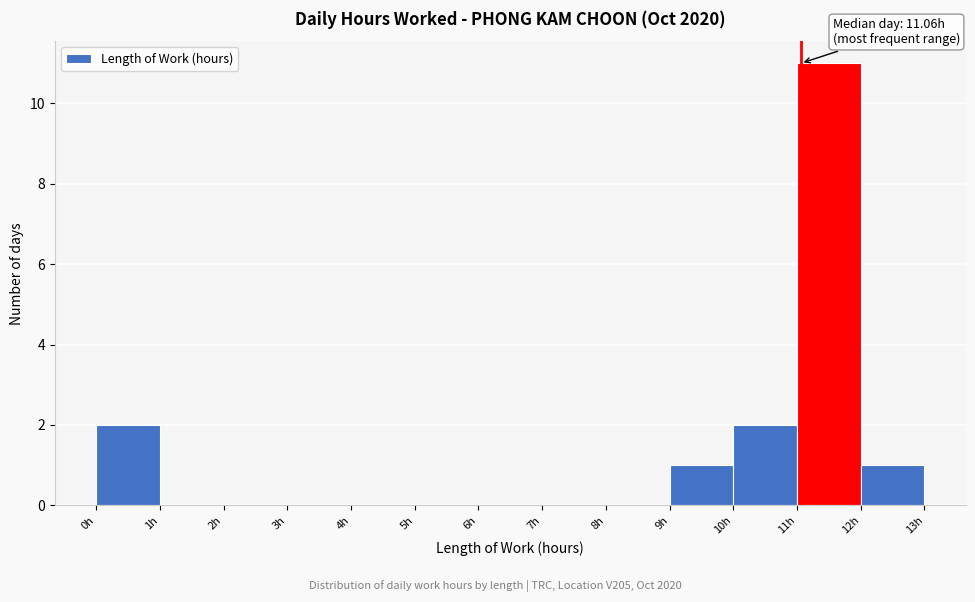

Which range on the x-axis has the tallest bar?

11 to 12